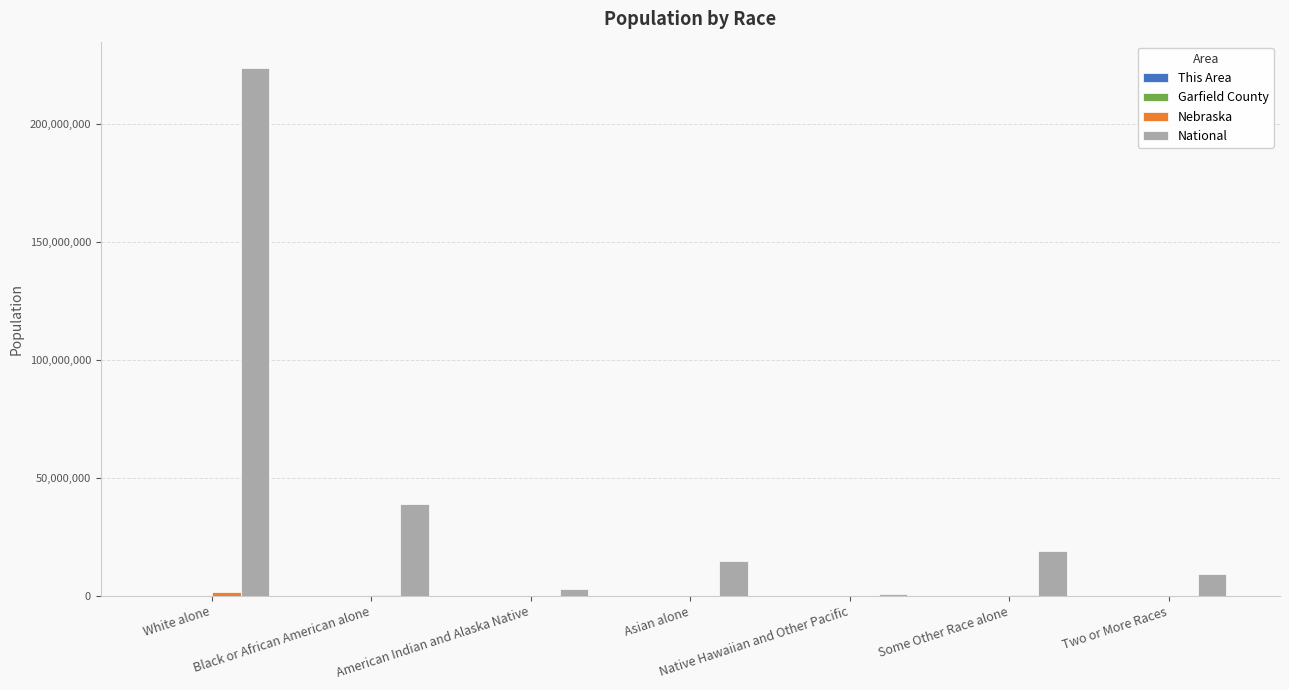

At which category does the chart reach its peak across all series?

White alone